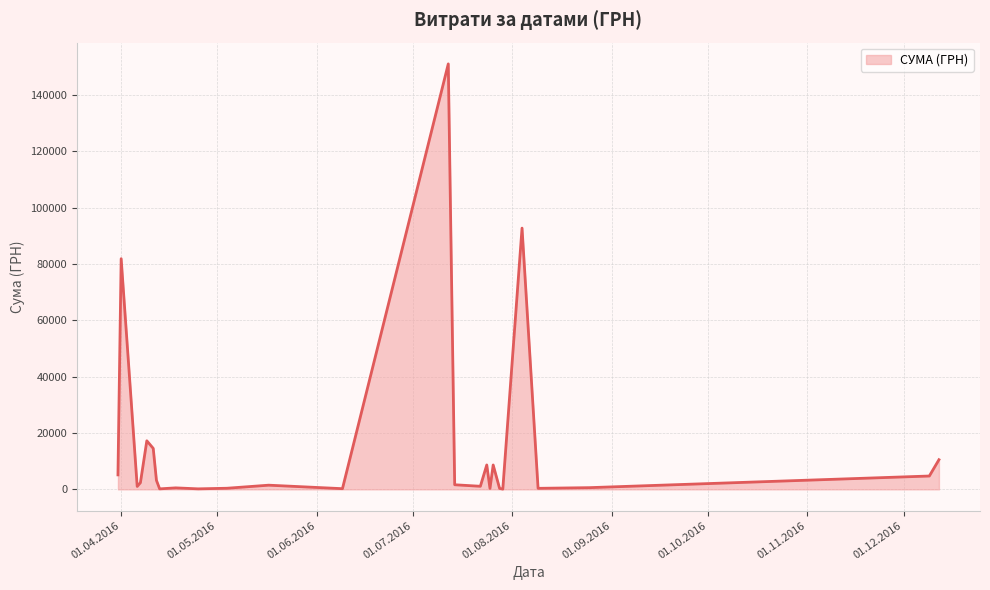

What is the greatest value displayed?

151115.9